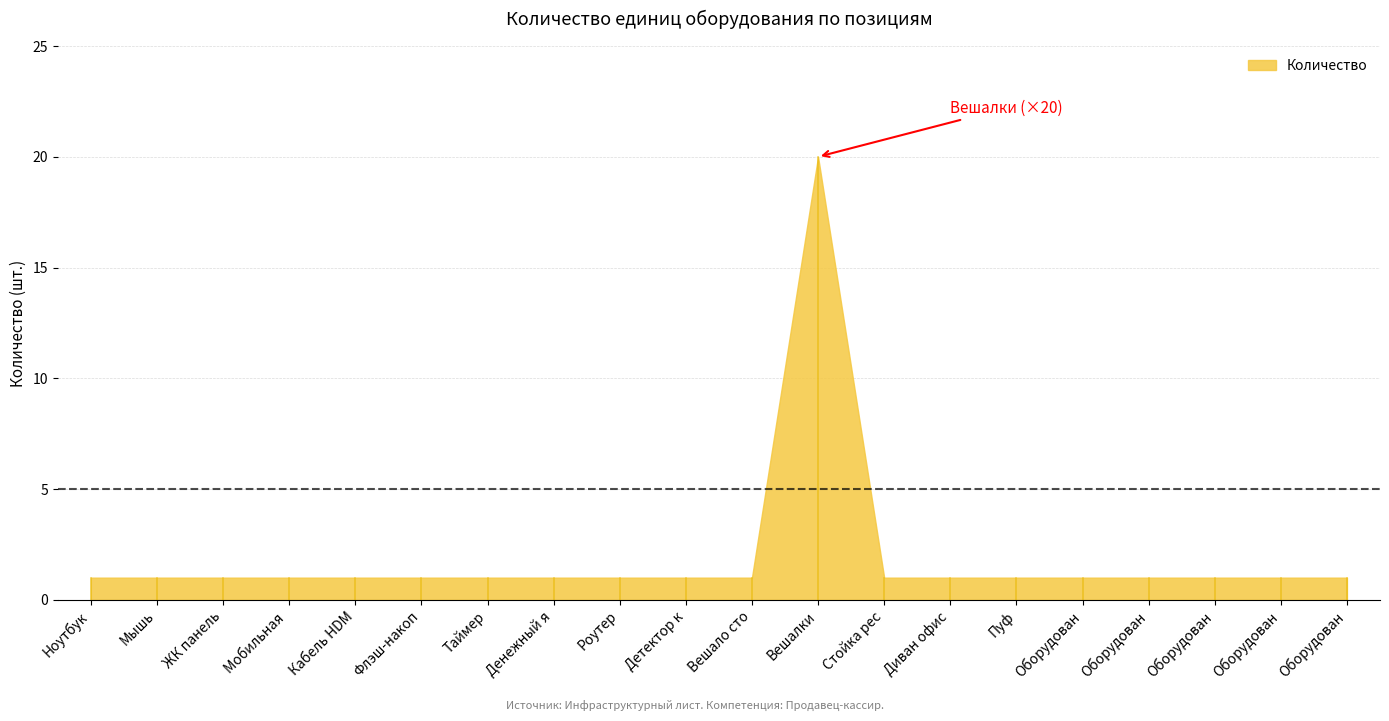

List the labels in order of value, smallest first.

Ноутбук, Мышь, ЖК панель, Мобильная стойка, Кабель HDMI, Флэш-накопитель, Таймер, Денежный ящик, Роутер, Детектор купюр, Вешало стойка, Стойка ресепшн, Диван офисный, Пуф, Оборудование 16, Оборудование 17, Оборудование 18, Оборудование 19, Оборудование 20, Вешалки